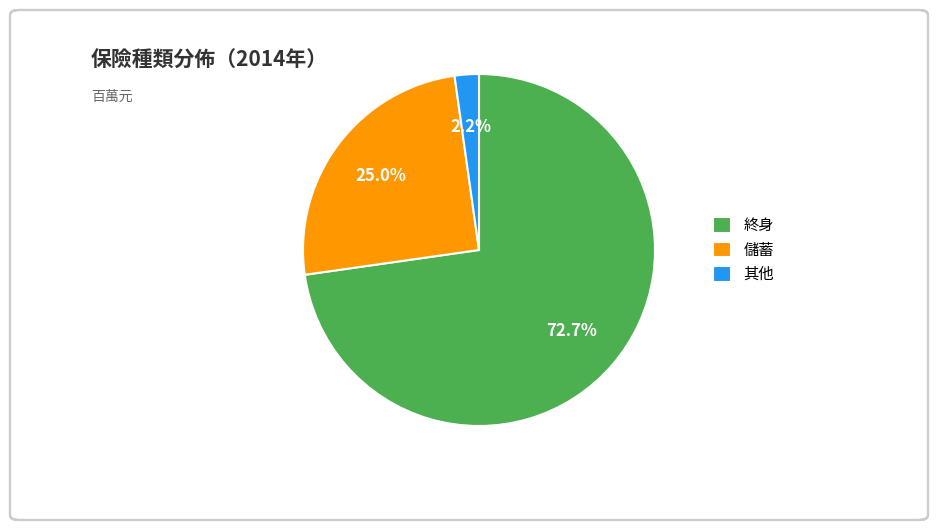

Is it true that 儲蓄 is 13% of the pie?

False